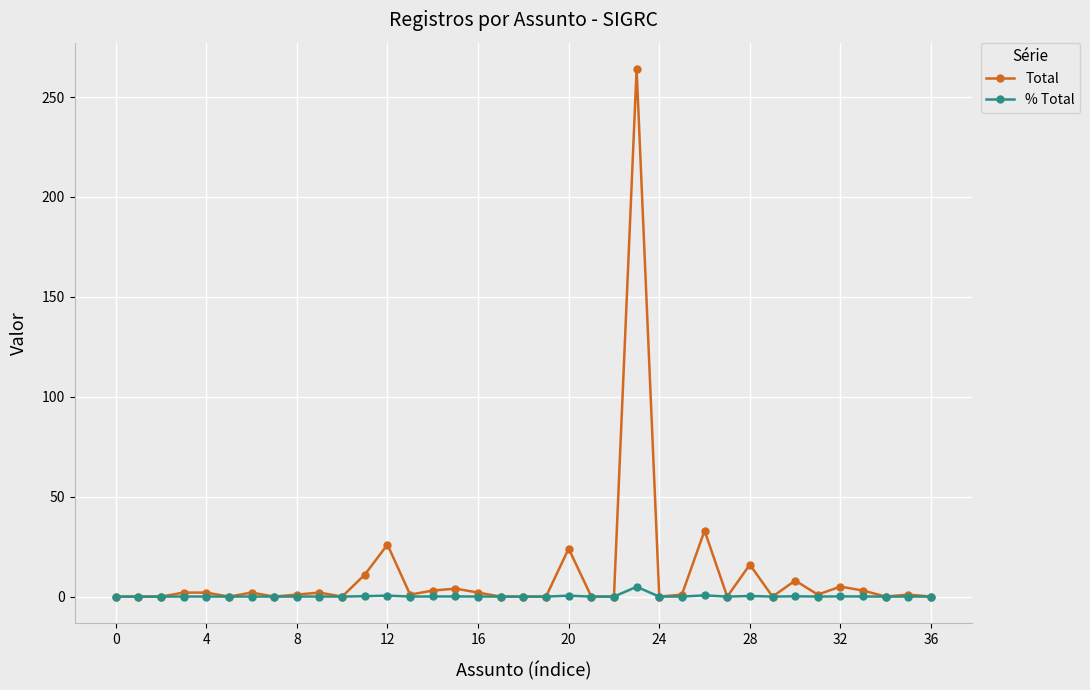

Rank the series by their maximum value, from highest to lowest.

Total, % Total